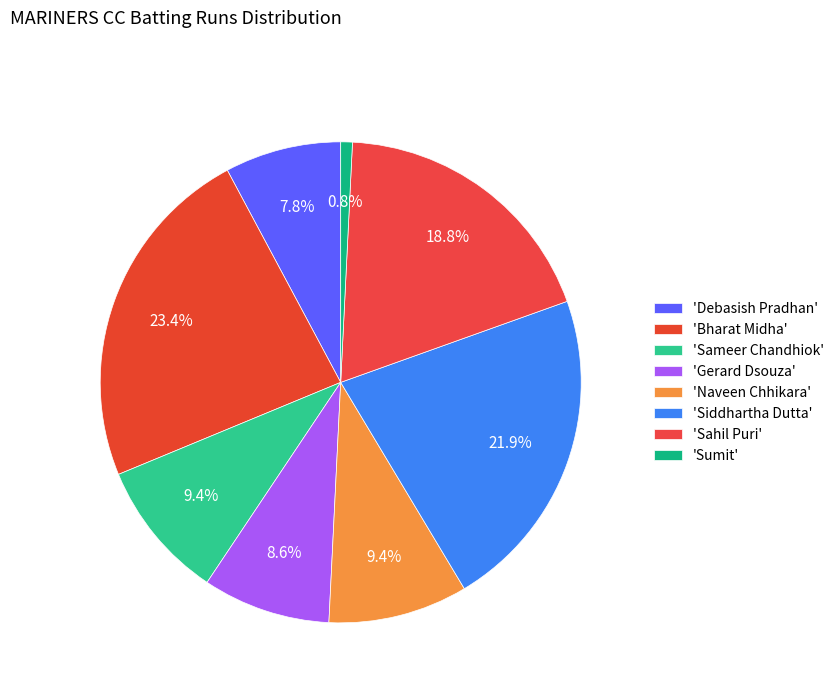

How many segments does this pie chart have?

8